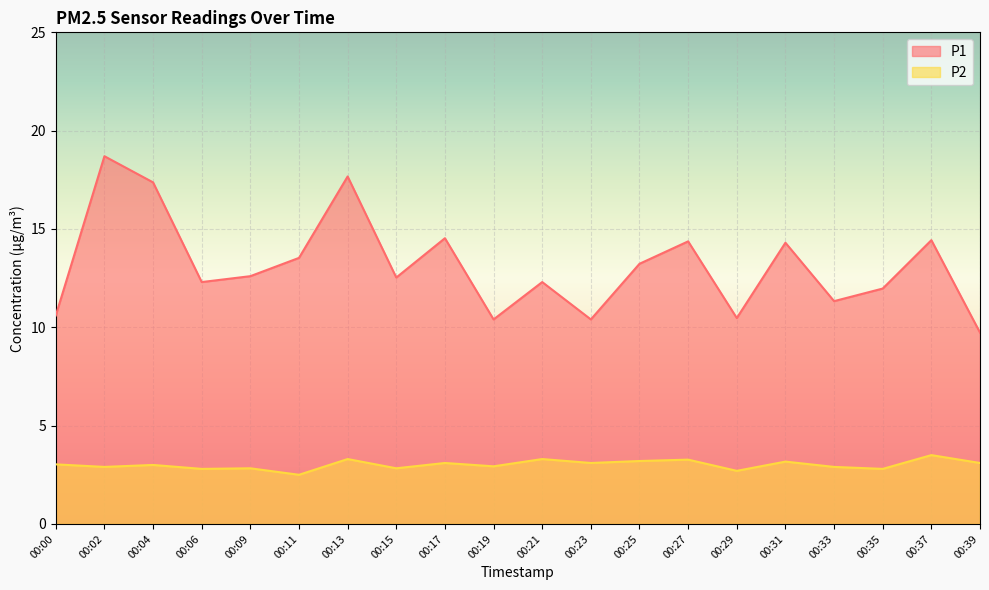

List the series in order of their overall mean, lowest first.

P2, P1